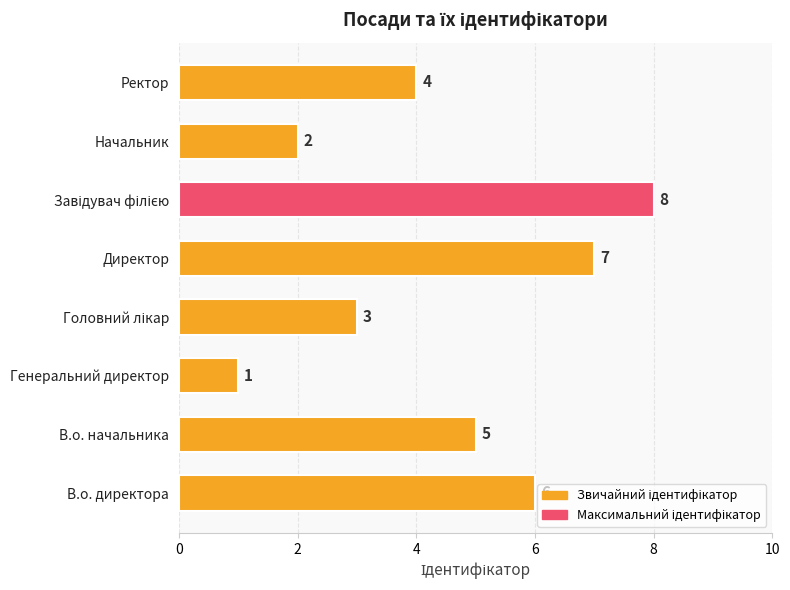

What is the change in value from Генеральний директор to Начальник?

+1